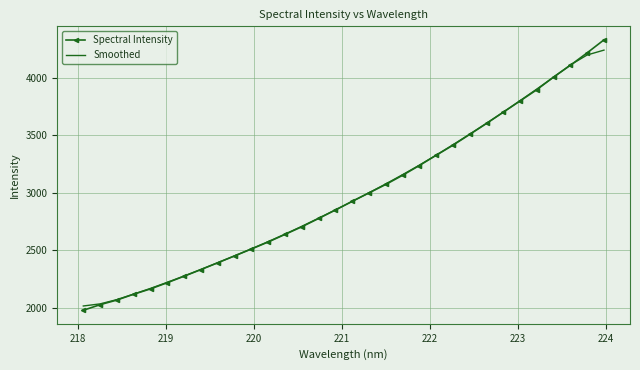

Which series has the largest range (max minus min)?

Spectral Intensity